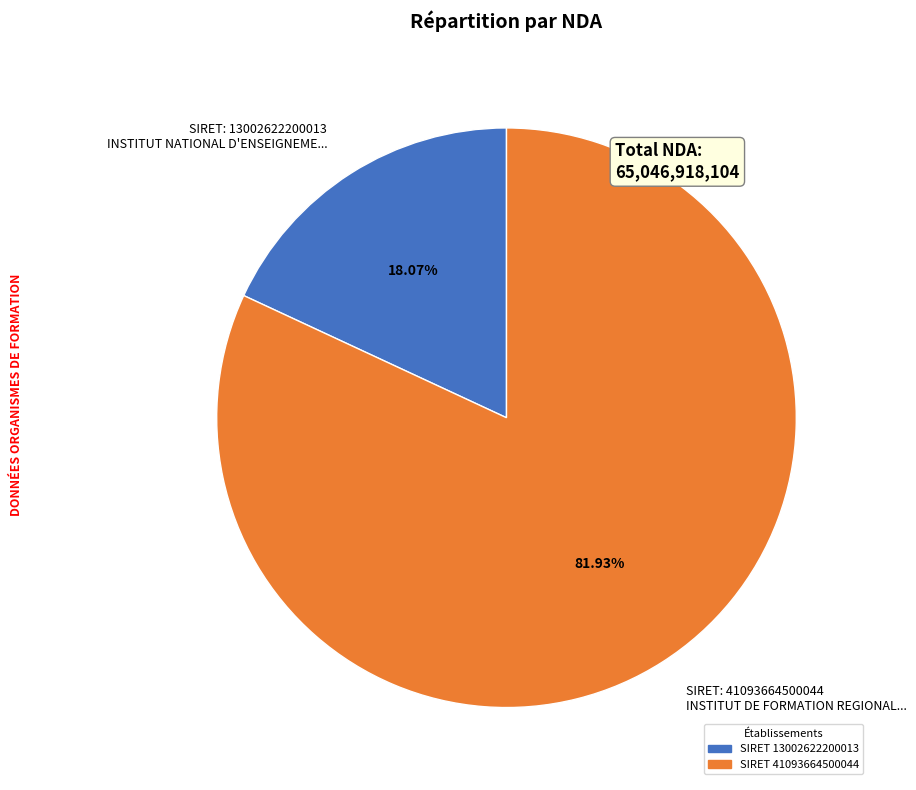

Between SIRET: 41093664500044 INSTITUT DE FORMATION REGIONAL... and SIRET: 13002622200013 INSTITUT NATIONAL D'ENSEIGNEME..., which is larger?

SIRET: 41093664500044 INSTITUT DE FORMATION REGIONAL...